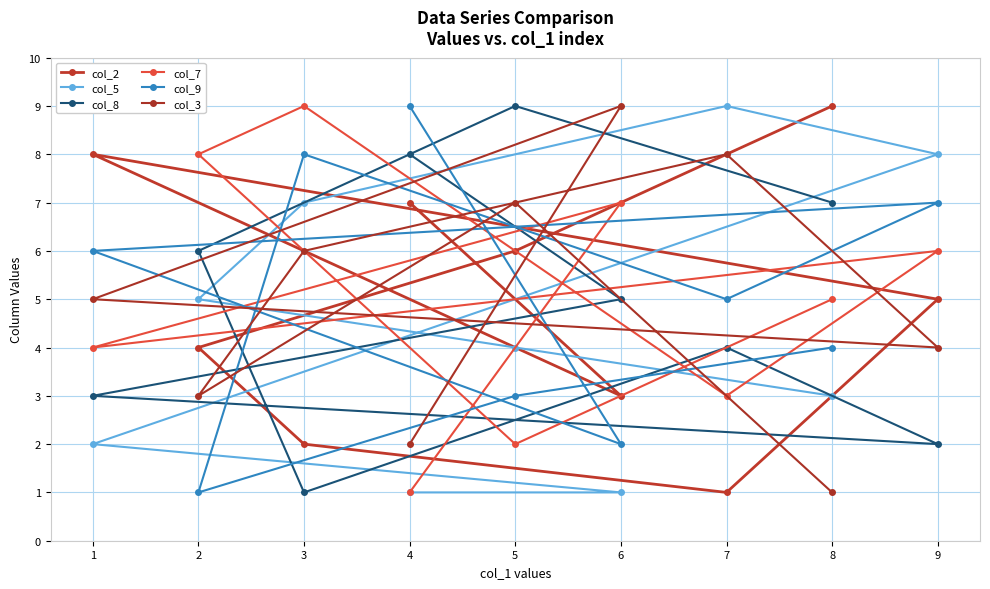

How many data points in col_7 are less than 5?

4